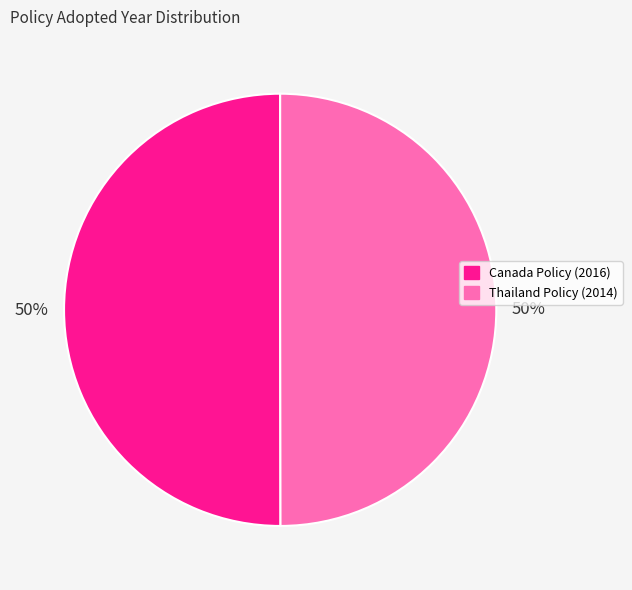

What is the ratio of the value at Canada Policy (2016) to the value at Thailand Policy (2014)?

1.0